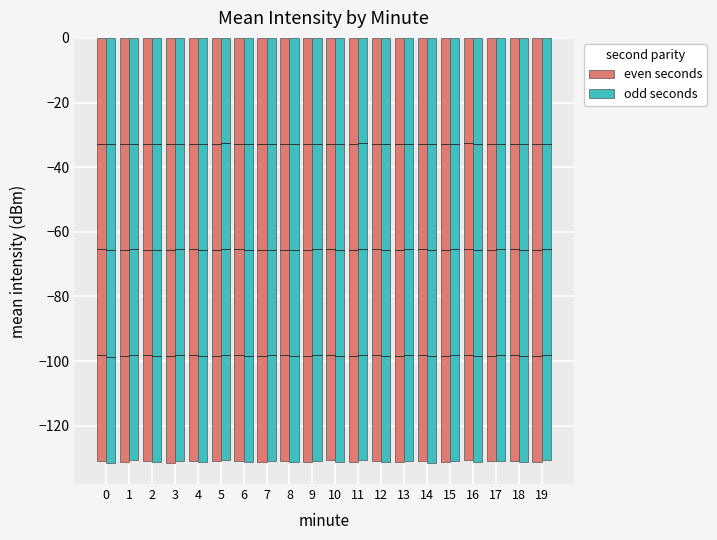

The even seconds series shows -131.0 at 8. True or false?

True